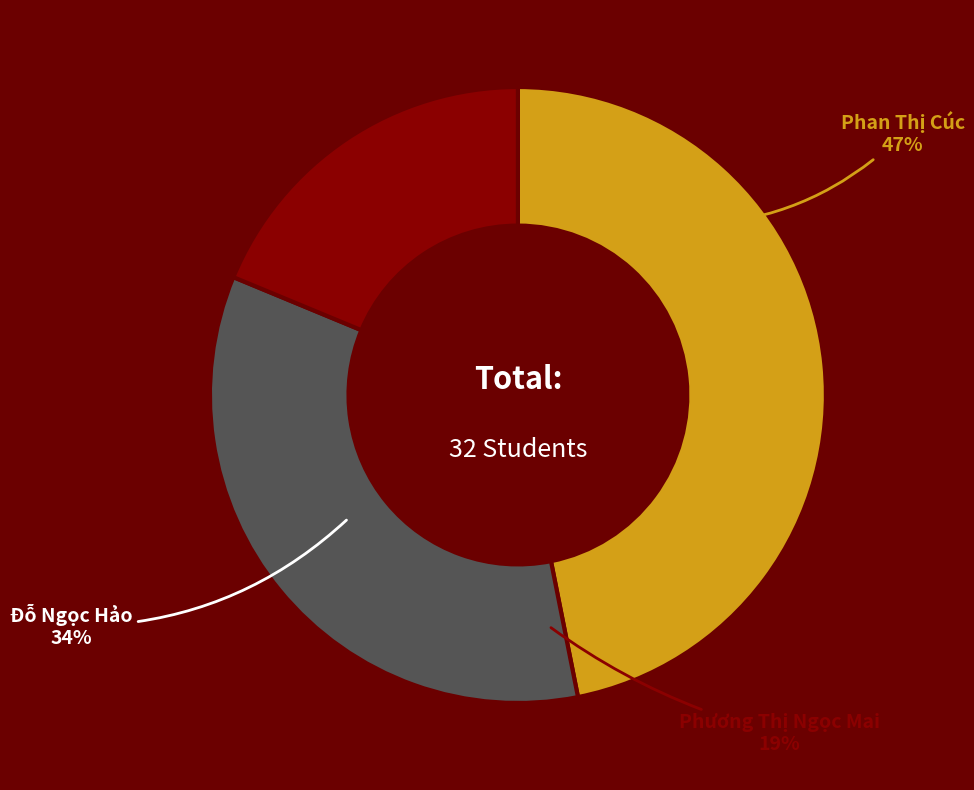

The ThS. Đỗ Ngọc Hảo slice represents 34% of the pie. True or false?

True